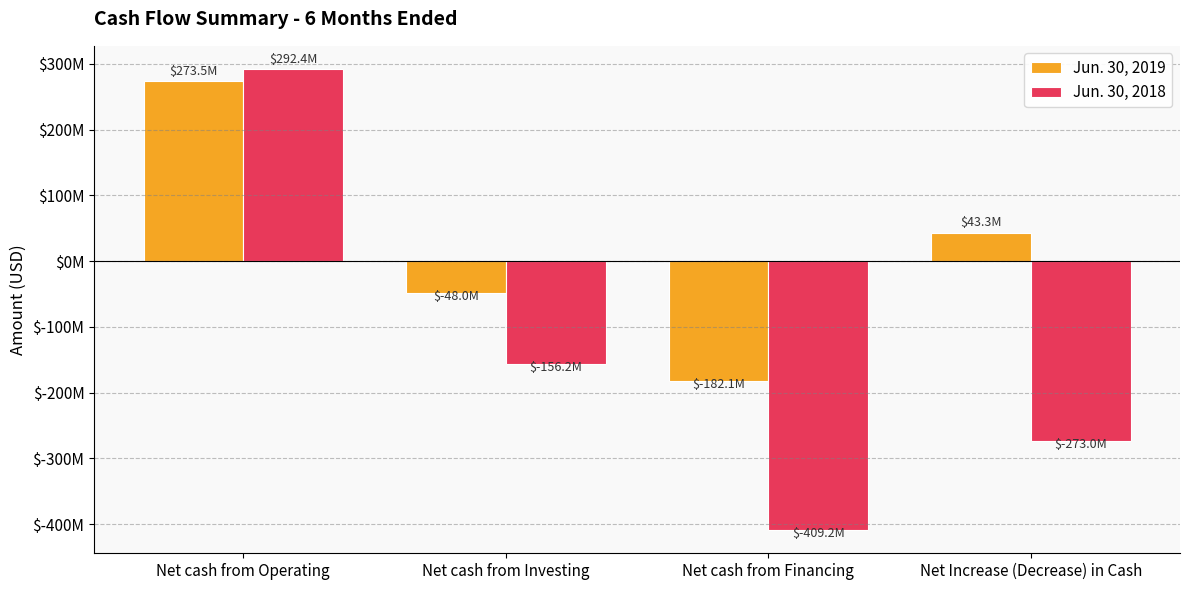

What is the value of the Jun. 30, 2019 bar at the 1st from the left?

273467294